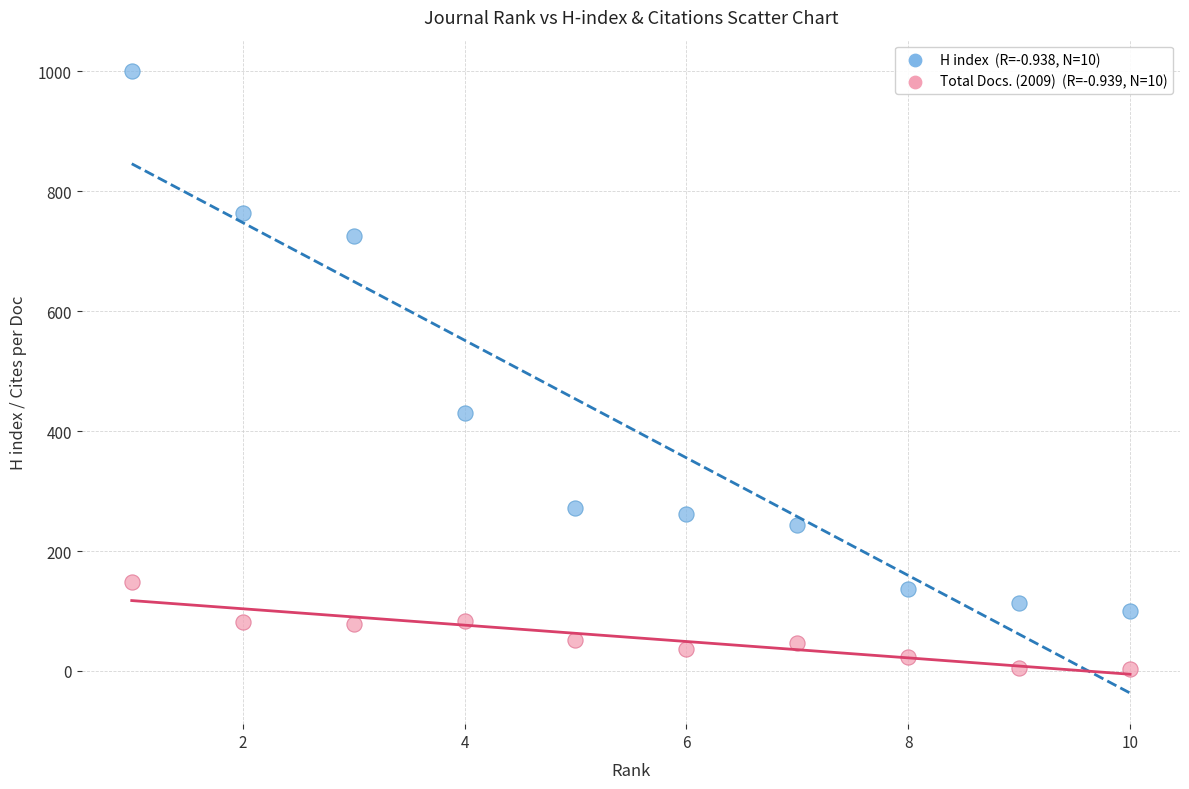

Across all data points, what is the range of Y values (max minus min)?

998